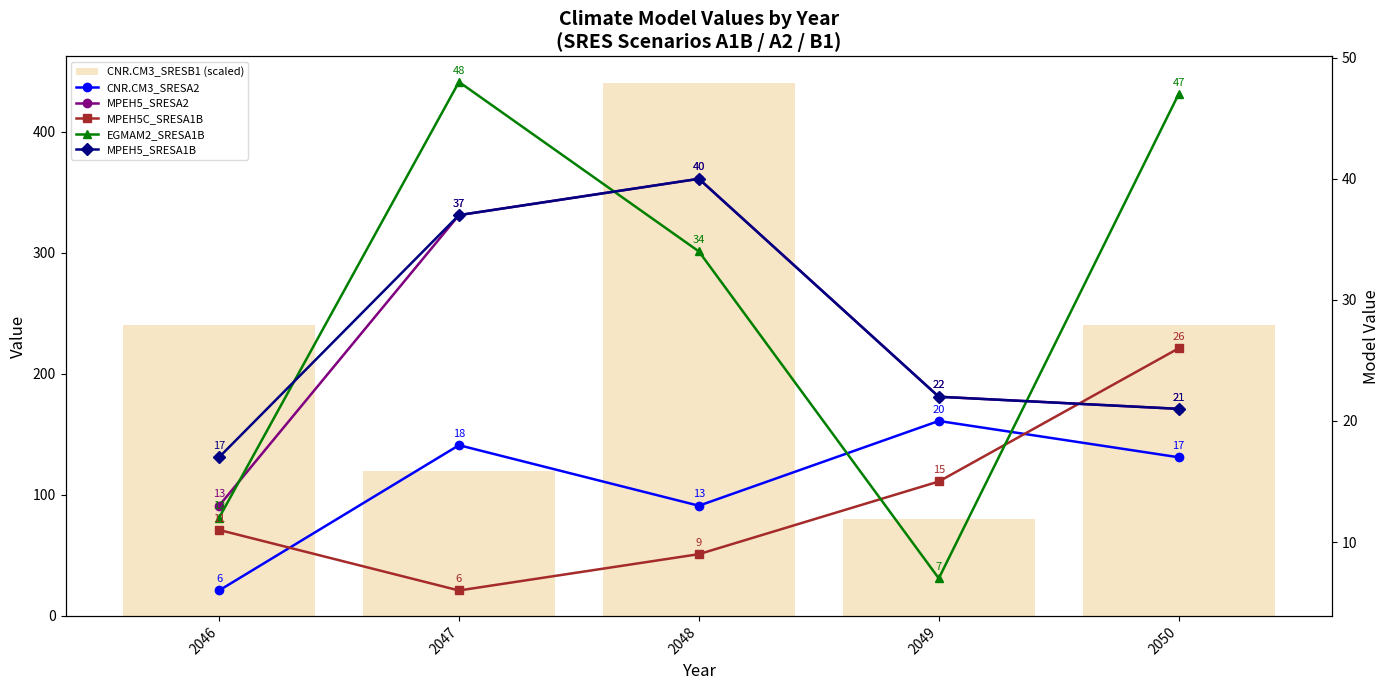

Where is CNR.CM3_SRESB1 (scaled) nearest to the value 260?

2046